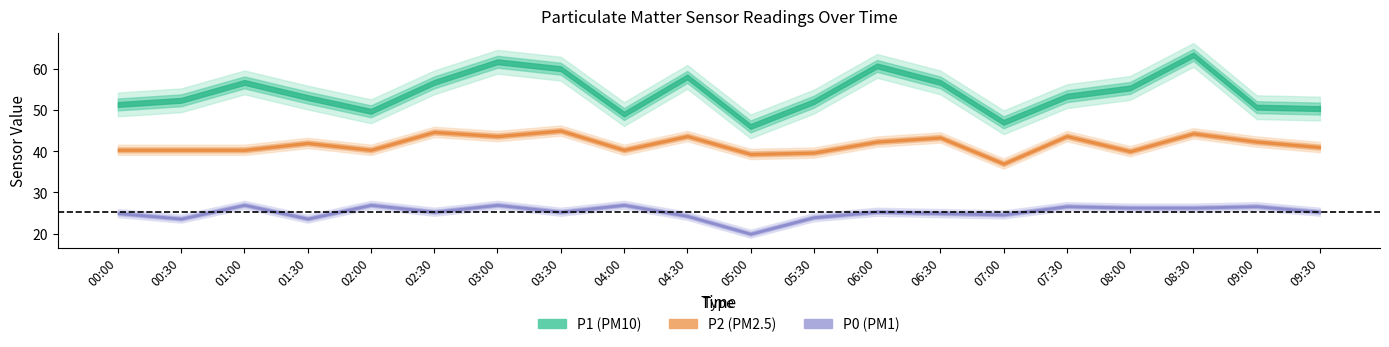

Where is the first local minimum for P2?

02:00